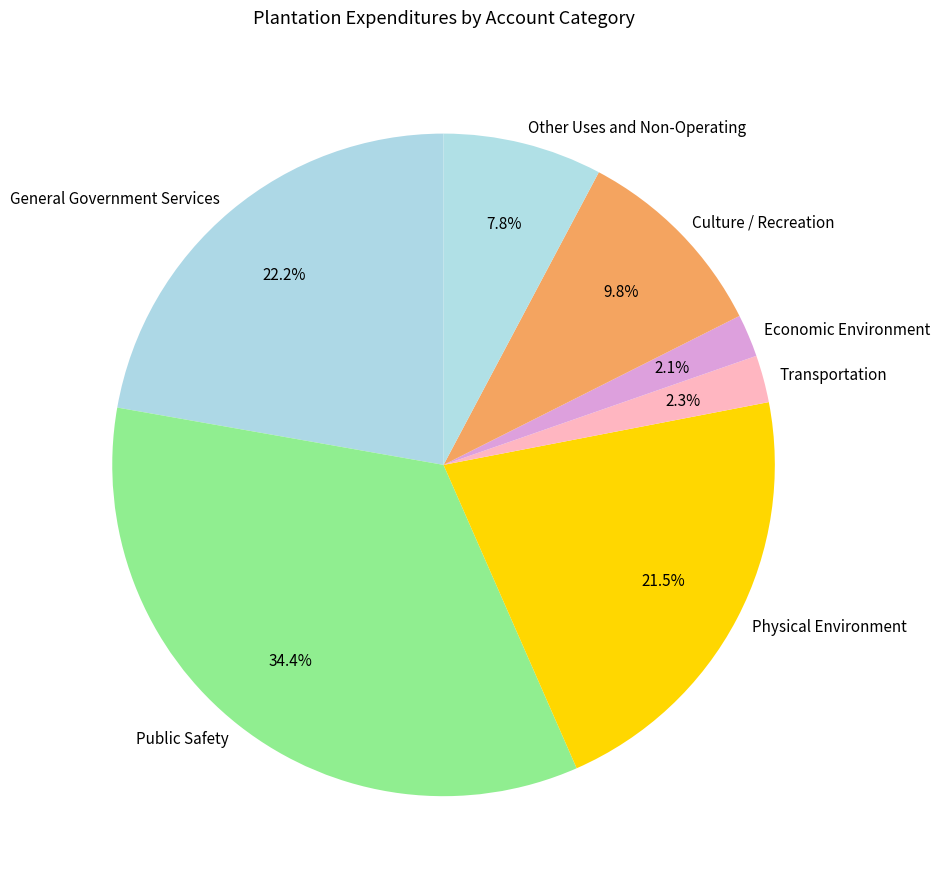

How much of the chart is everything except Culture / Recreation?

90.2%